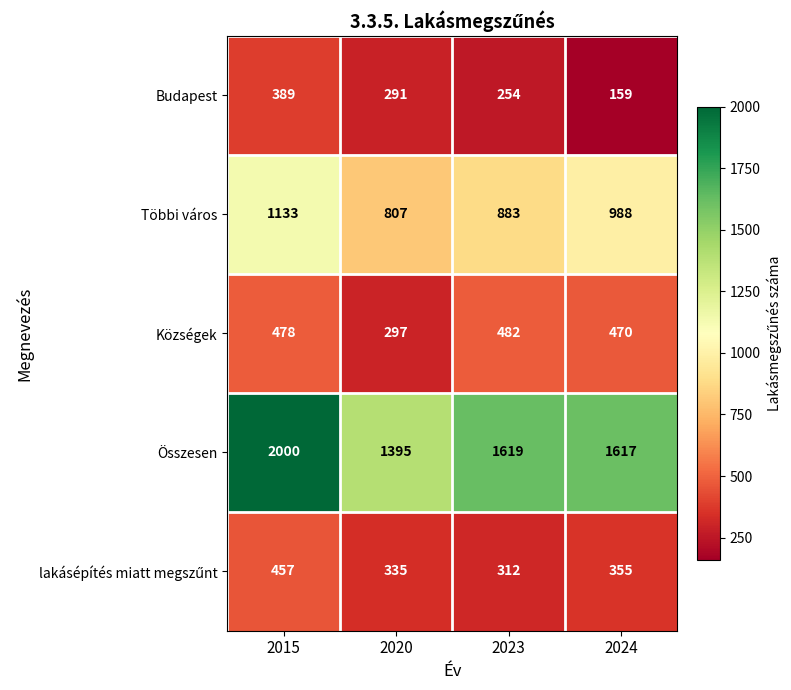

How many data points in Községek are less than 478?

2